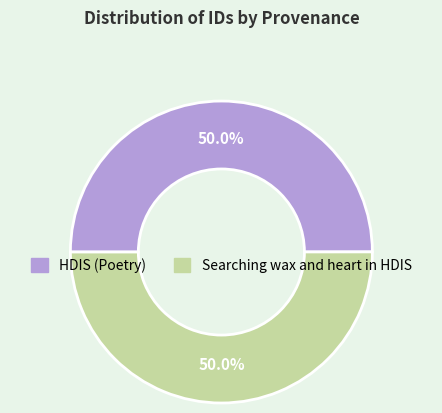

How many slices are in this pie chart?

2